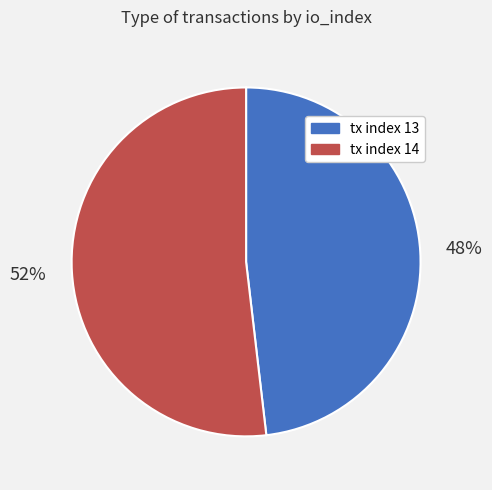

Which has a higher value, tx index 14 or tx index 13?

tx index 14